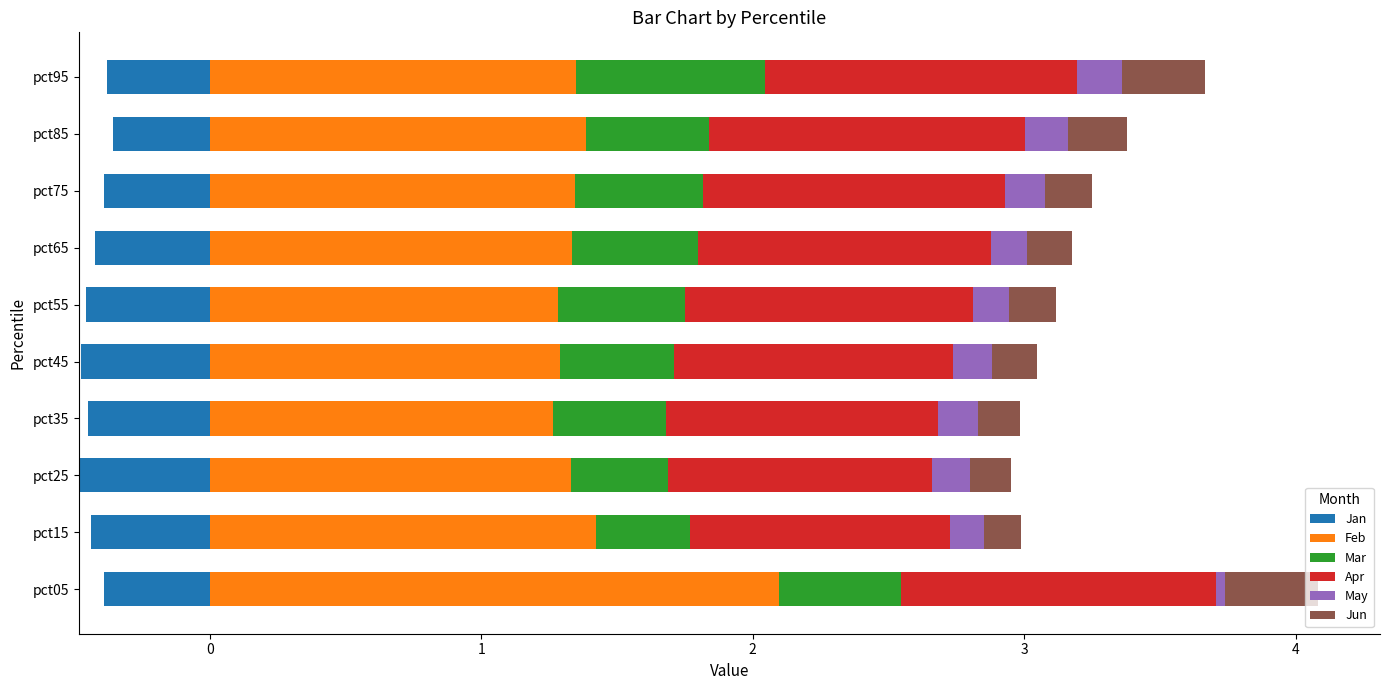

What is the sum of all Feb values?

14.1